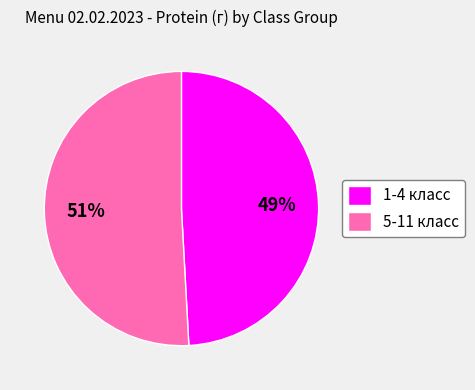

Does 1-4 класс represent more than half of the total?

No